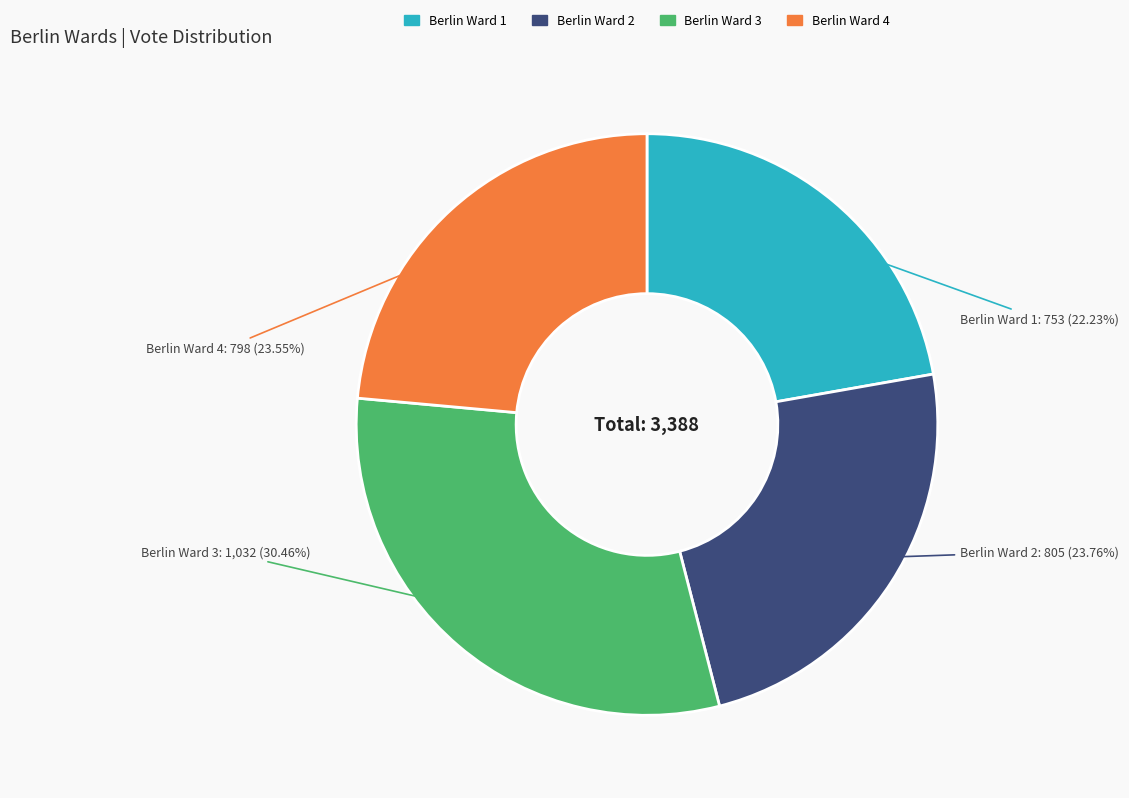

How many segments does this pie chart have?

4